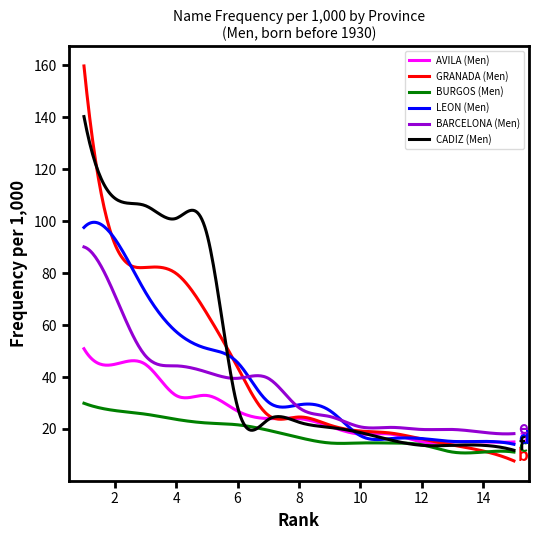

What is the sum of all LEON (Men) values?

11683.3